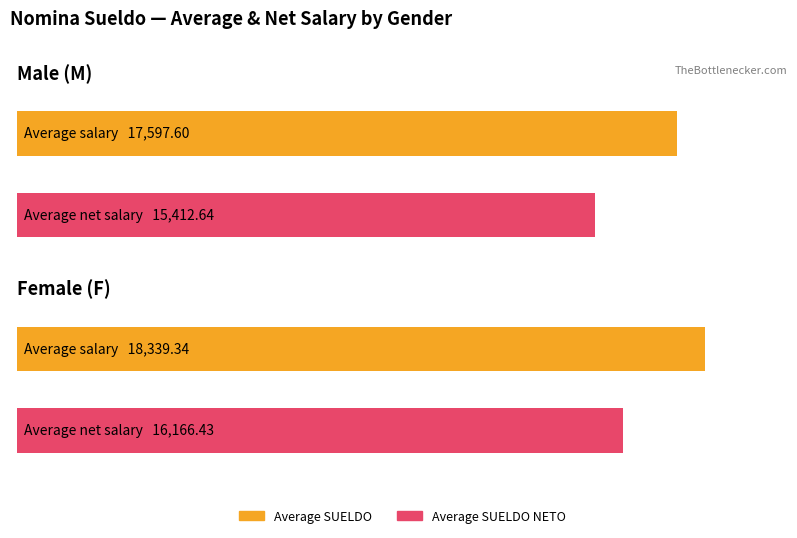

Which series has the widest spread of values?

SUELDO NETO